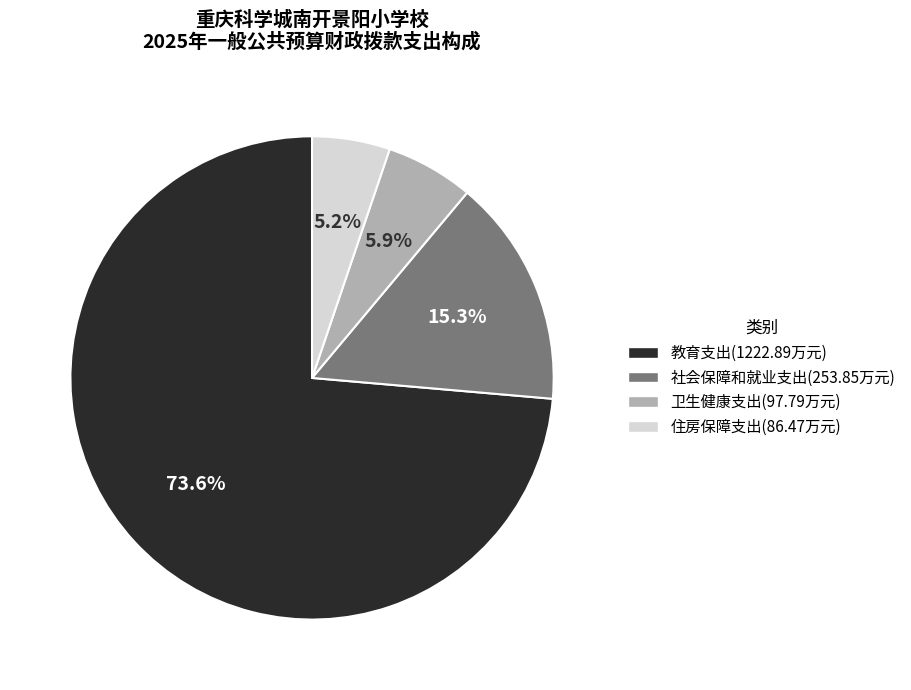

True or false: 社会保障和就业支出 accounts for 20% of the total.

False